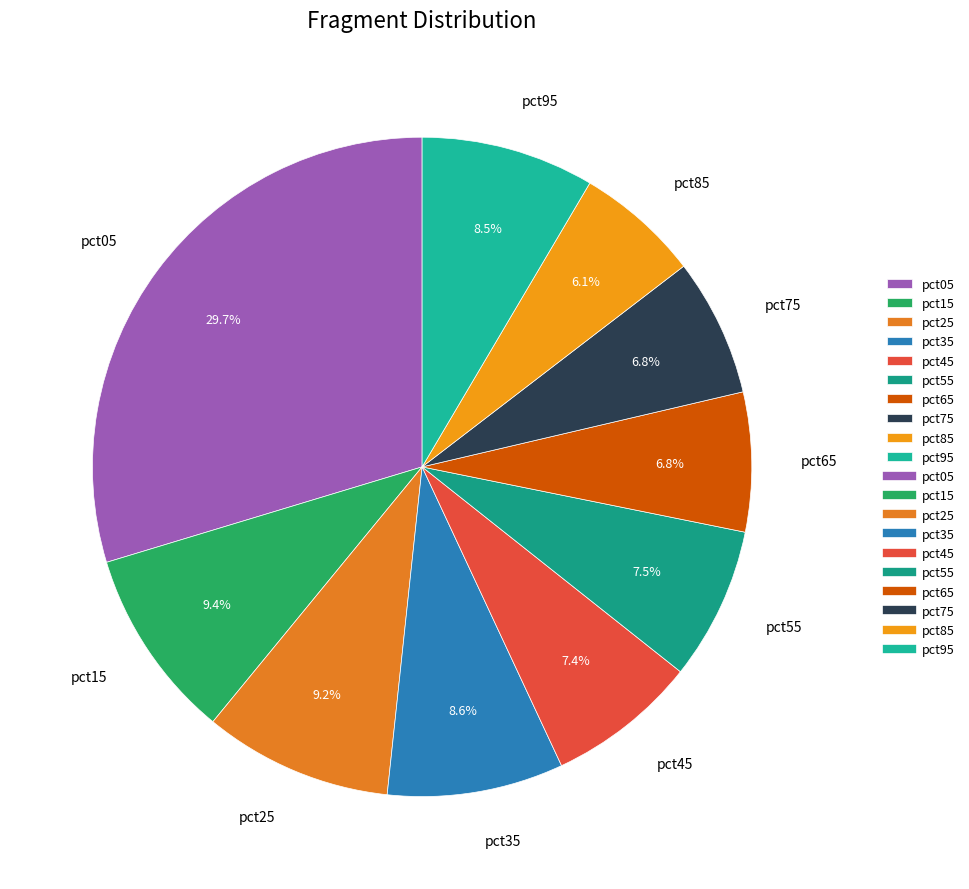

True or false: pct55 accounts for 1% of the total.

False